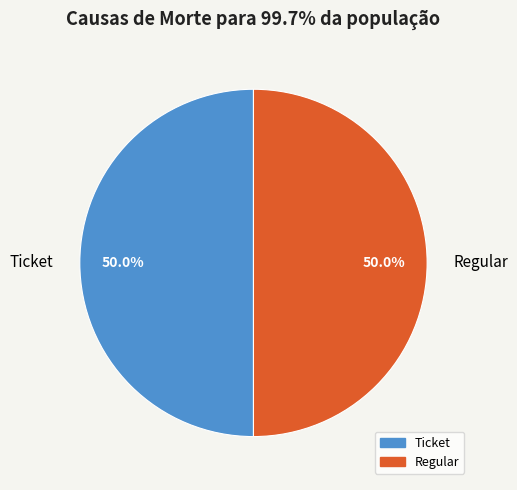

What is the ratio of the value at Regular to the value at Ticket?

1.0